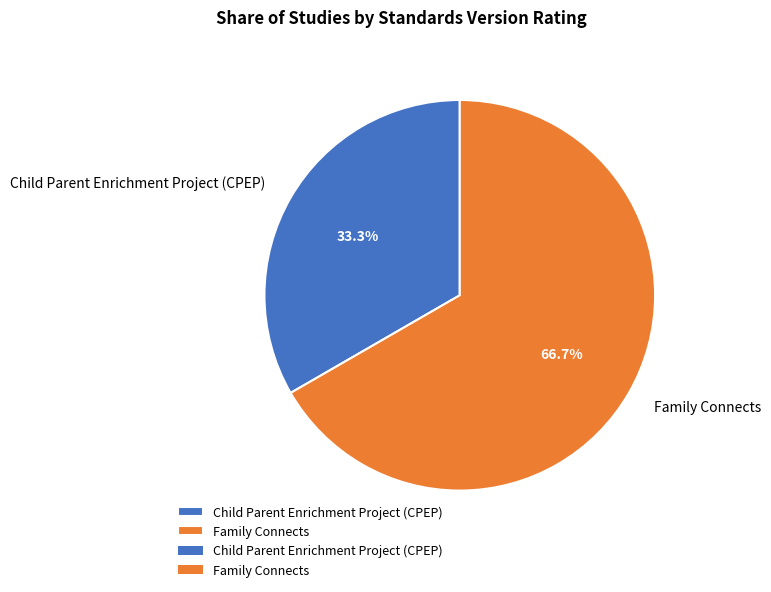

To the nearest percent, what percentage of the pie is Child Parent Enrichment Project (CPEP)?

33%